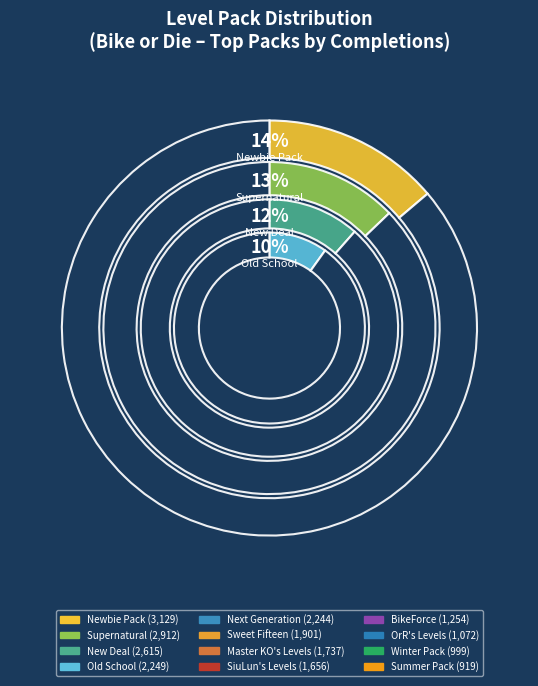

Which has a higher value, New Deal or BikeForce?

New Deal